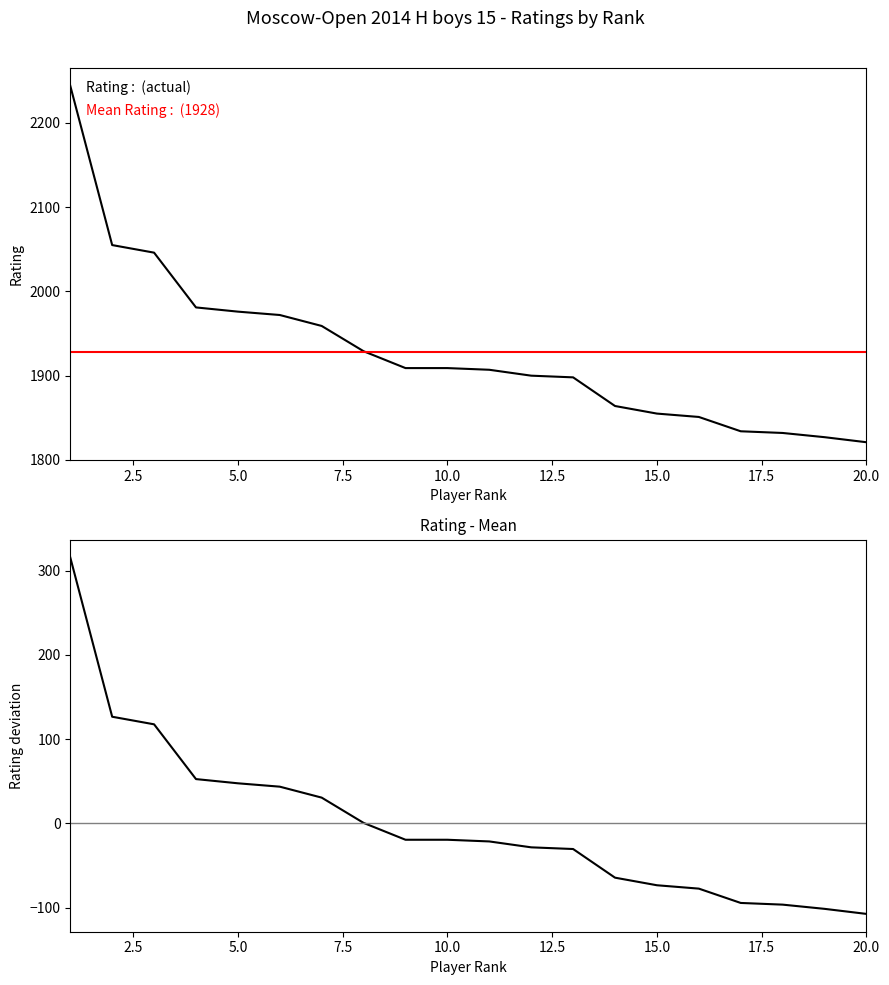

What is the lowest value of the Rating - Mean series?

-107.5